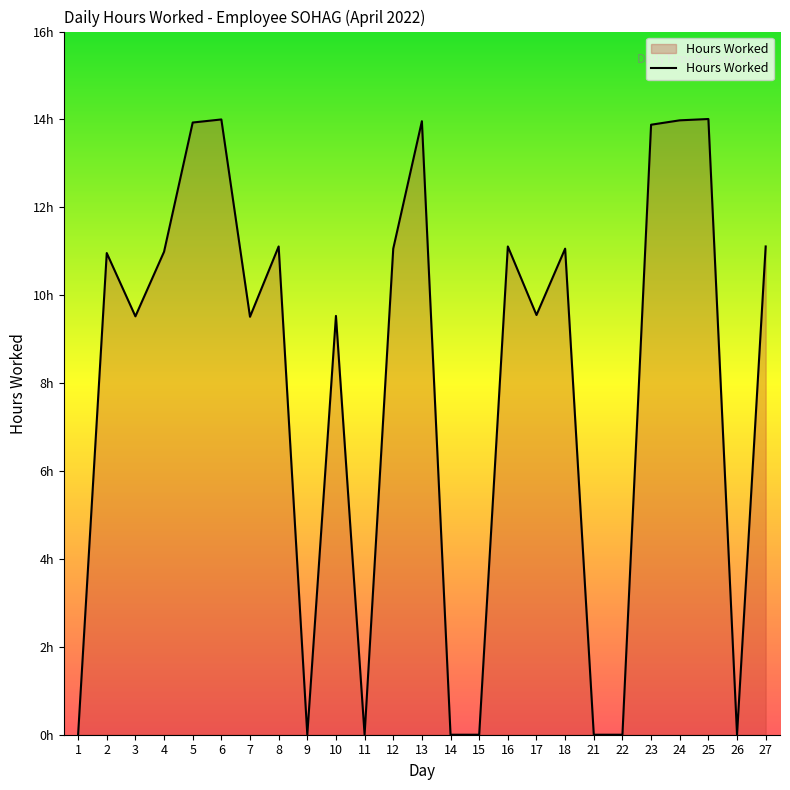

Does the chart display data point markers on the line(s)?

No